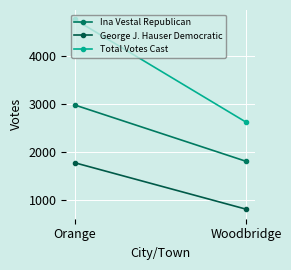

What is the label of the 2nd point from the right?

Orange